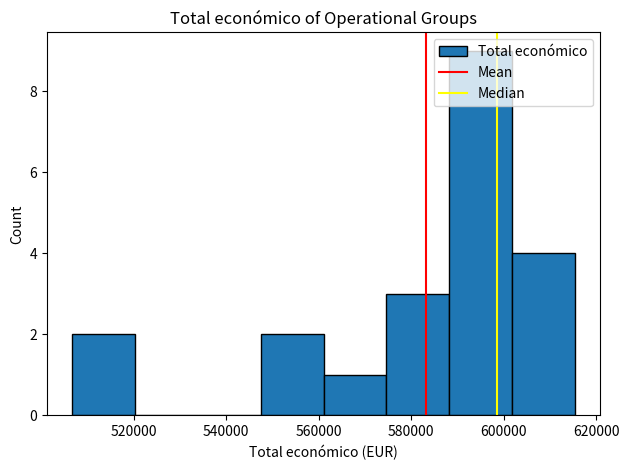

Reading left to right, list every bar in this chart as the range it spans on the x-axis followed by its height. Neither the bar edges nor the heights are printed on the chart, so give them approximately, as read against the axes.

506000 to 520000: 2
520000 to 534000: 0
534000 to 548000: 0
548000 to 562000: 2
562000 to 574000: 1
574000 to 588000: 3
588000 to 602000: 9
602000 to 616000: 4